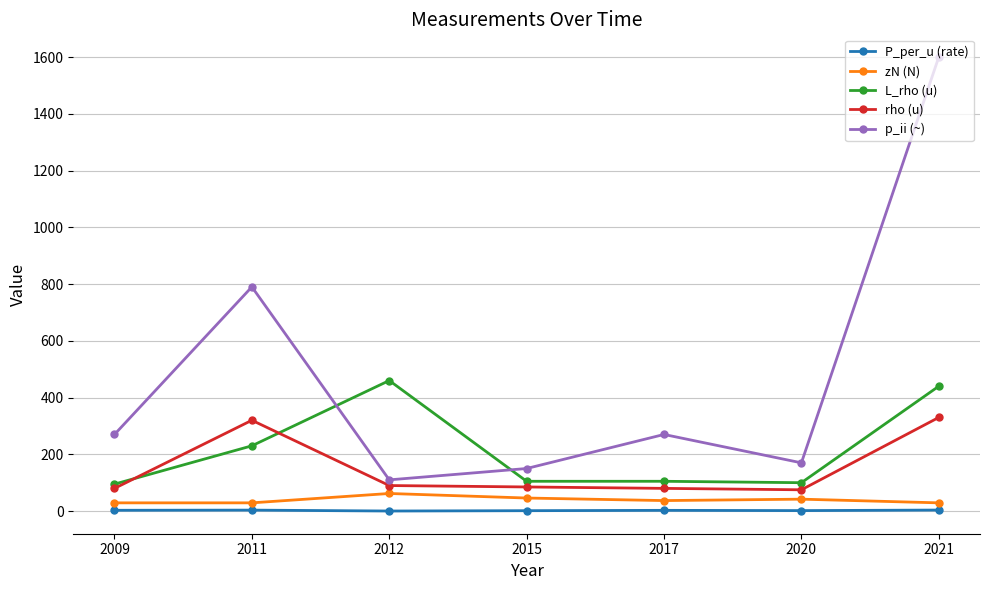

What is the total value across all series at 2012?

722.2